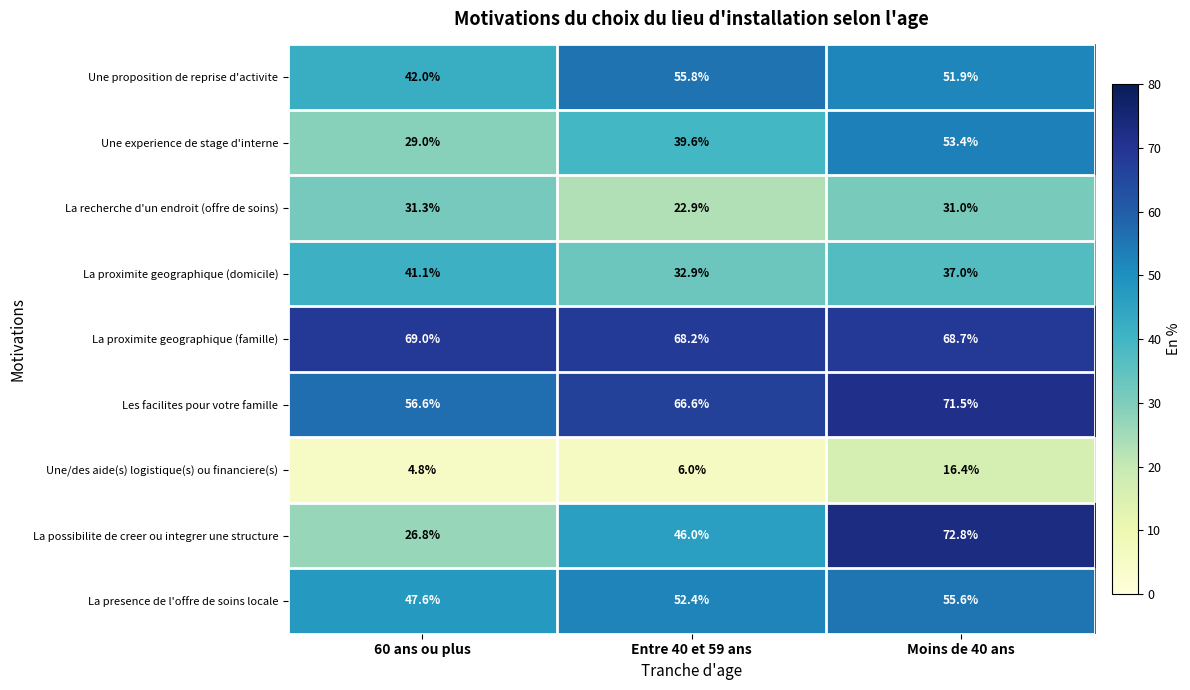

Rank the series by their maximum value, from lowest to highest.

Une/des aide(s) logistique(s) ou financiere(s), La recherche d'un endroit (offre de soins), La proximite geographique (domicile), Une experience de stage d'interne, La presence de l'offre de soins locale, Une proposition de reprise d'activite, La proximite geographique (famille), Les facilites pour votre famille, La possibilite de creer ou integrer une structure